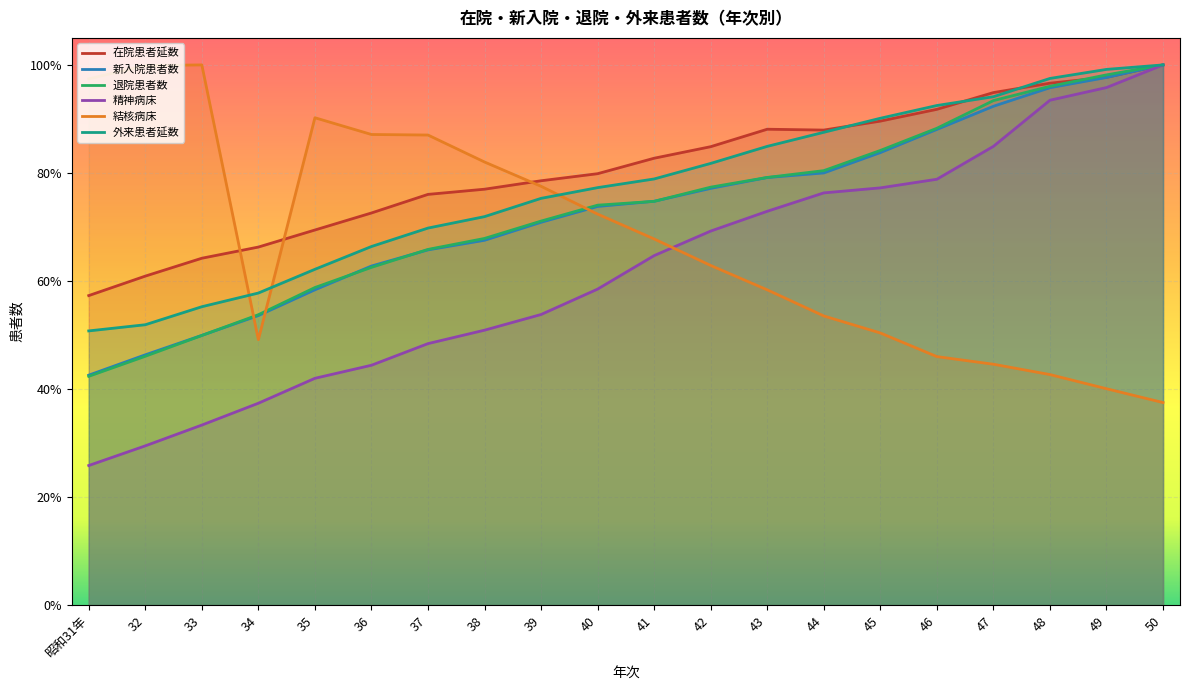

True or false: 外来患者延数 has more than 2 interior local peaks.

False